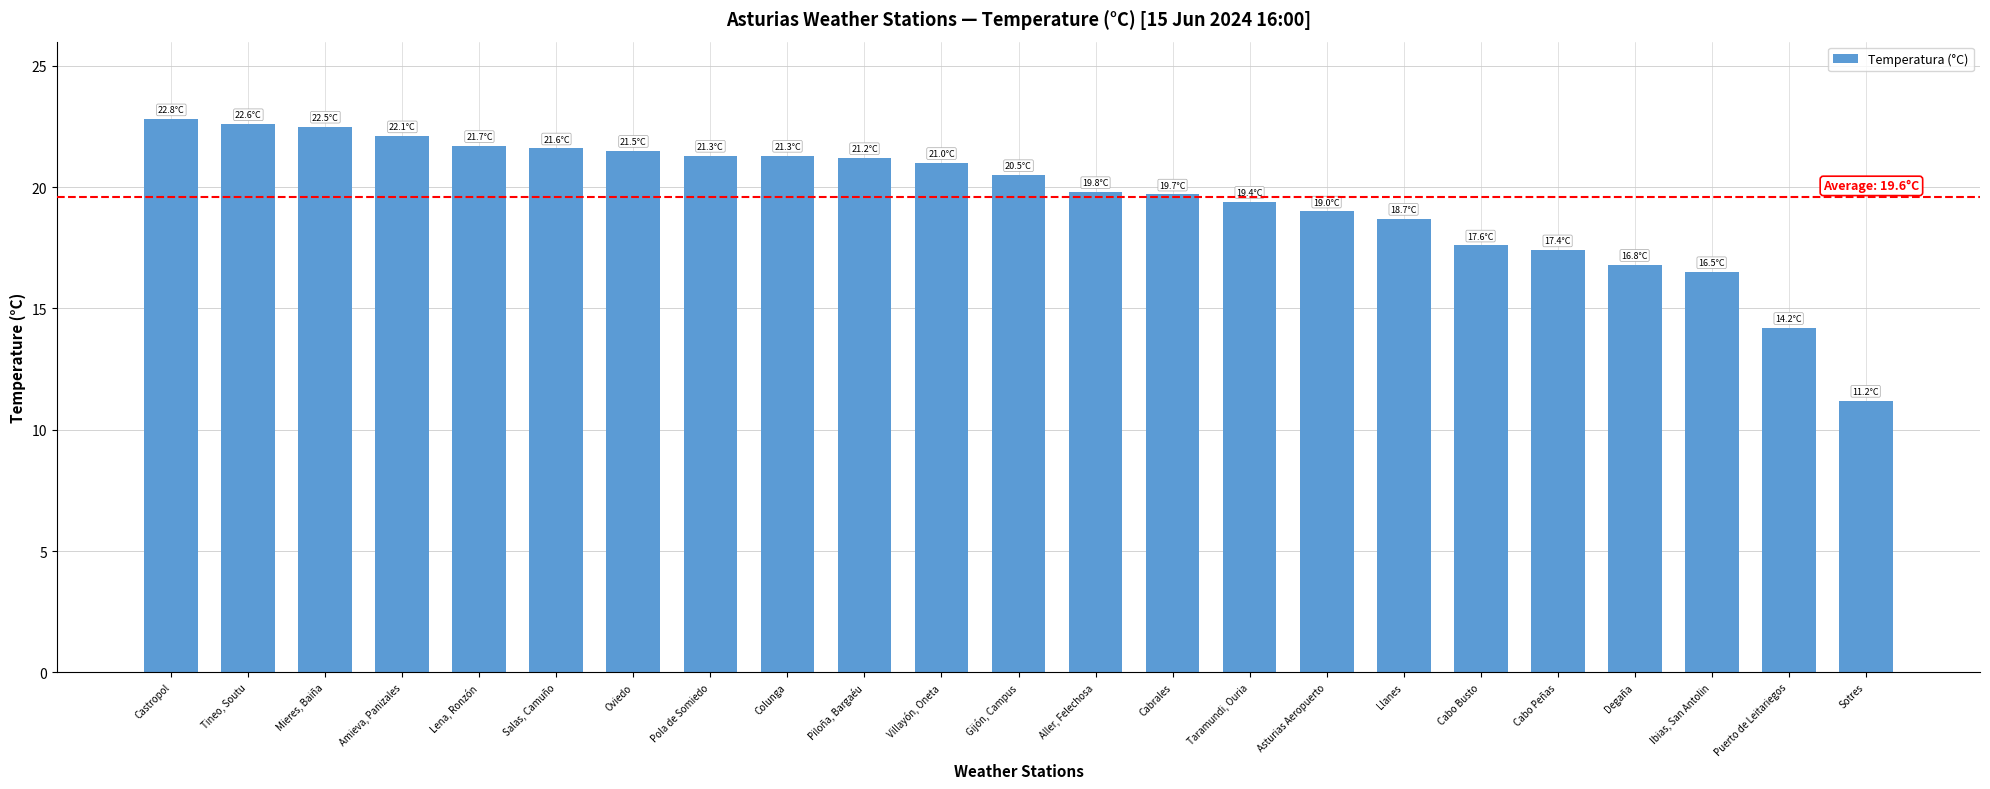

What is the change in value from Aller, Felechosa to Cabo Peñas?

-2.4